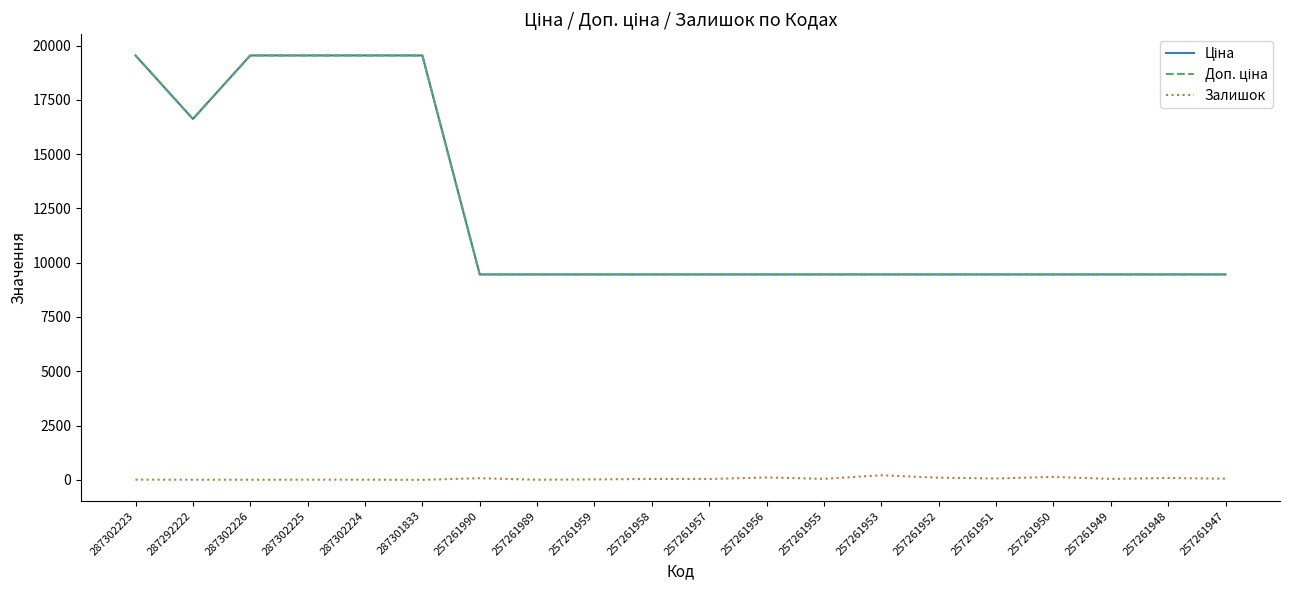

Does the chart have visible grid lines?

No